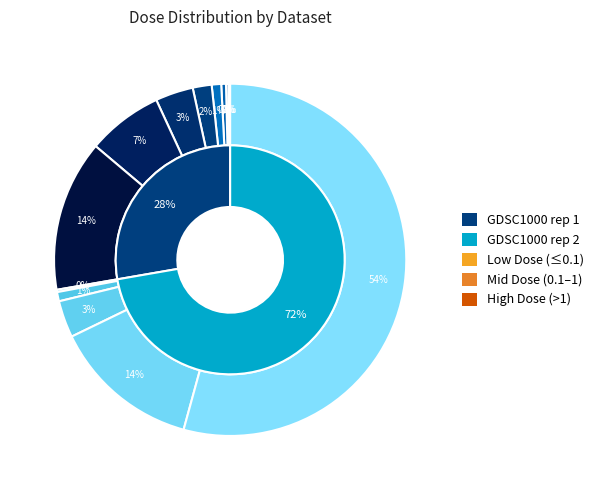

To the nearest percent, what is the average slice percentage?

8%